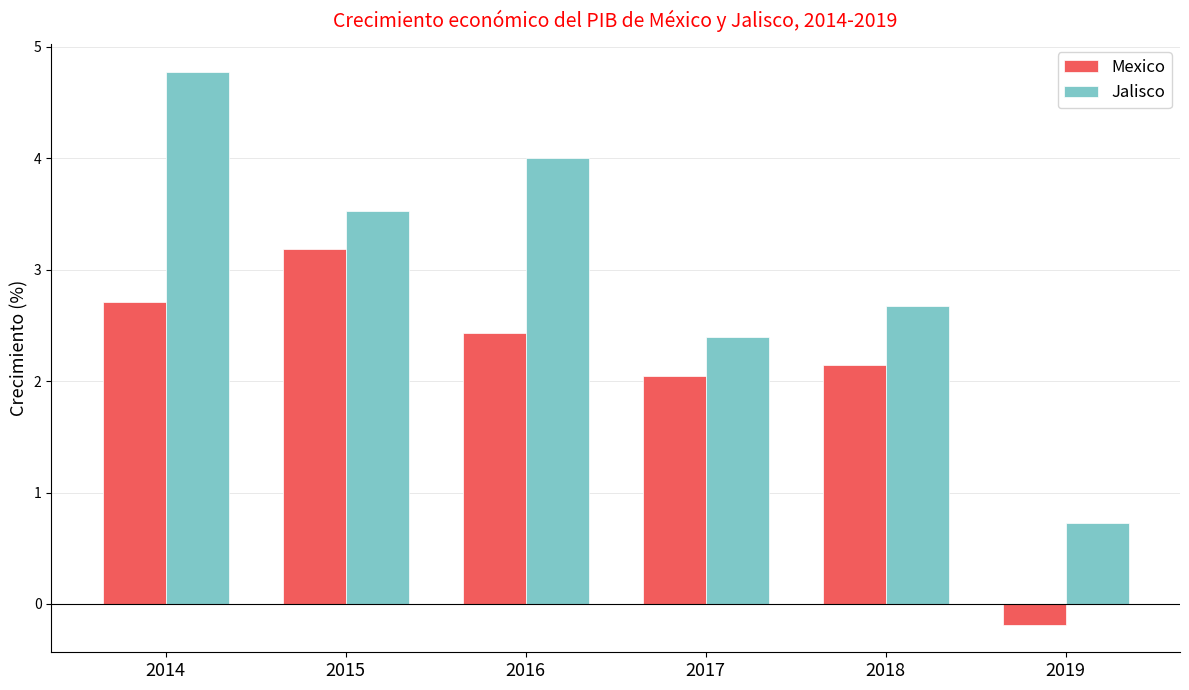

What is the total value across all series at 2014?

7.5